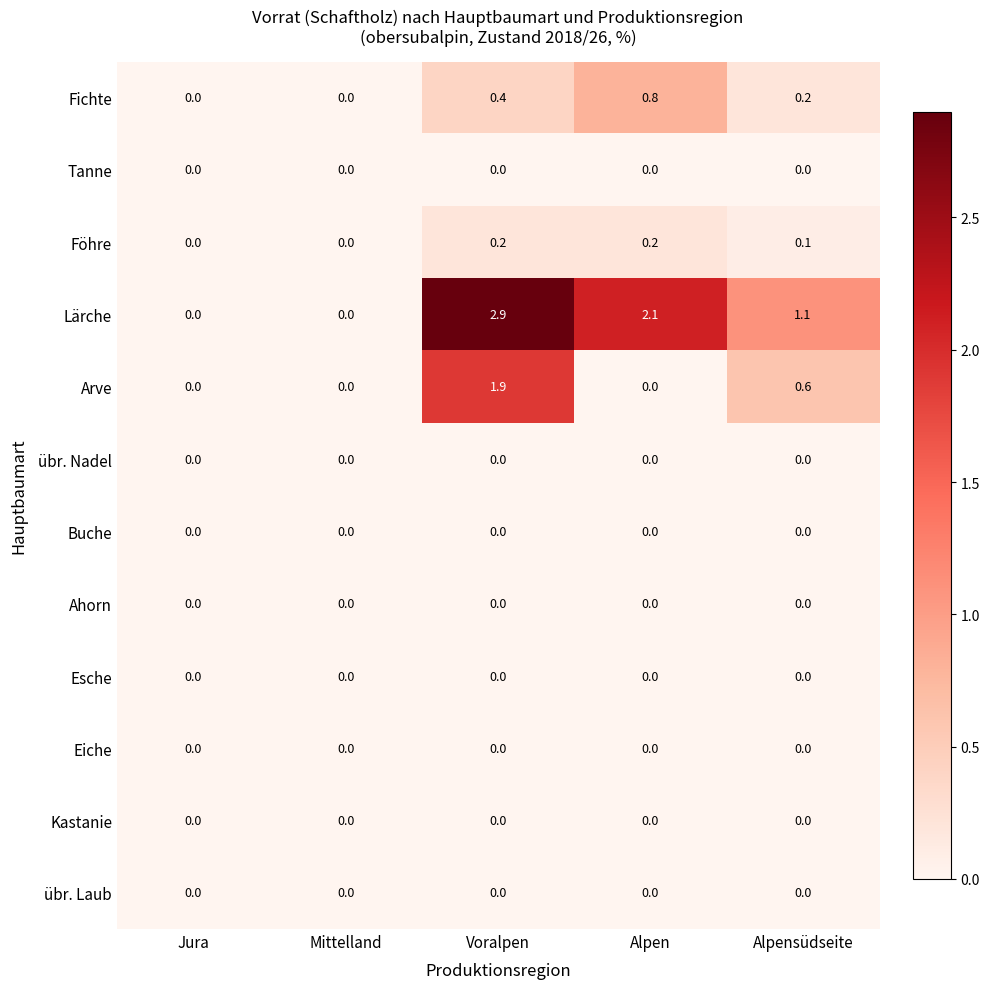

At which label is Lärche closest to 1?

Alpensüdseite